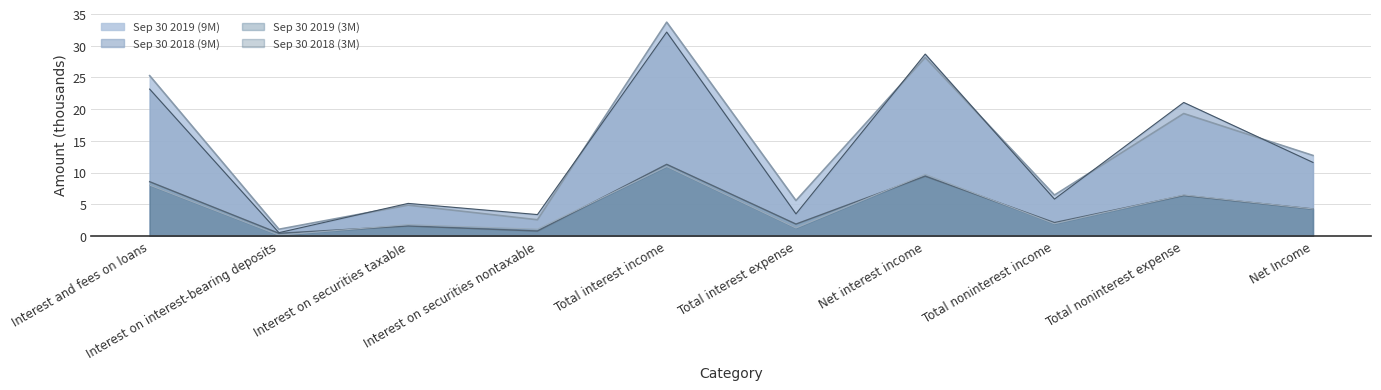

How many values in the Sep 30 2019 (3M) series are below 4?

5